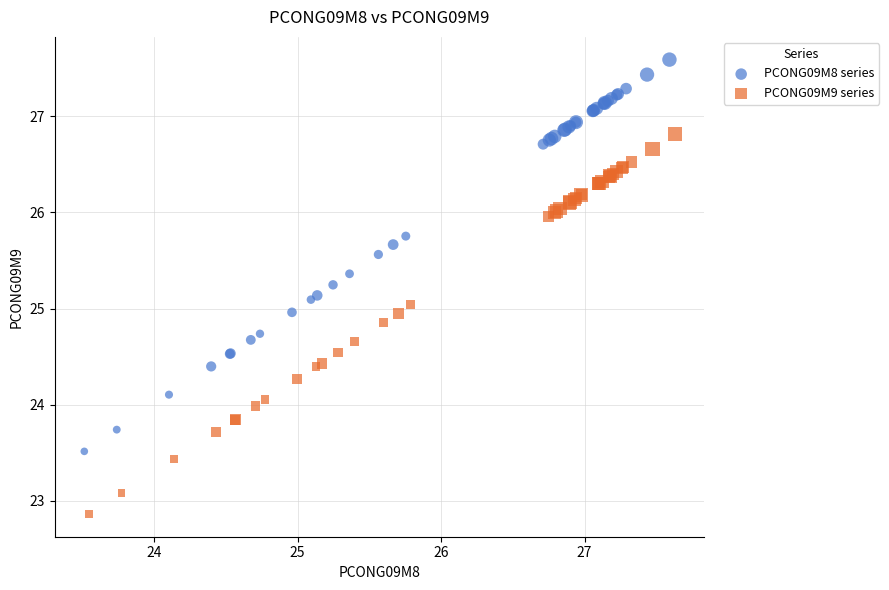

Which series has the widest spread of Y values?

PCONG09M8 series